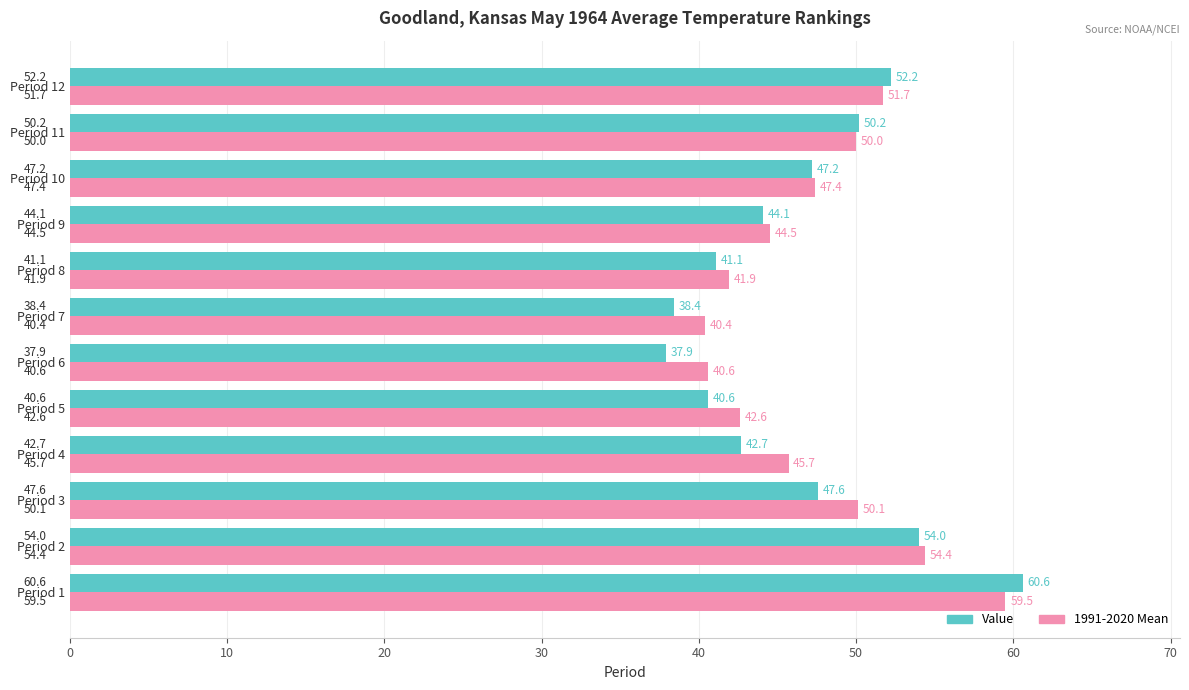

How many values in the 1991-2020 Mean series are below 47?

6